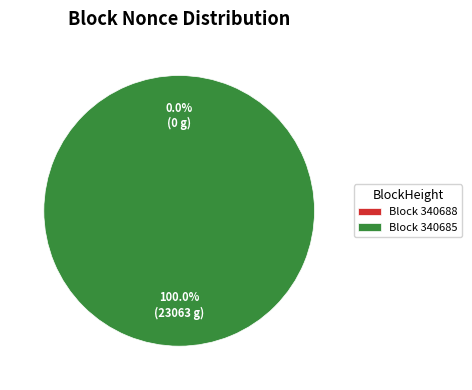

Is there a majority slice in this chart?

Yes